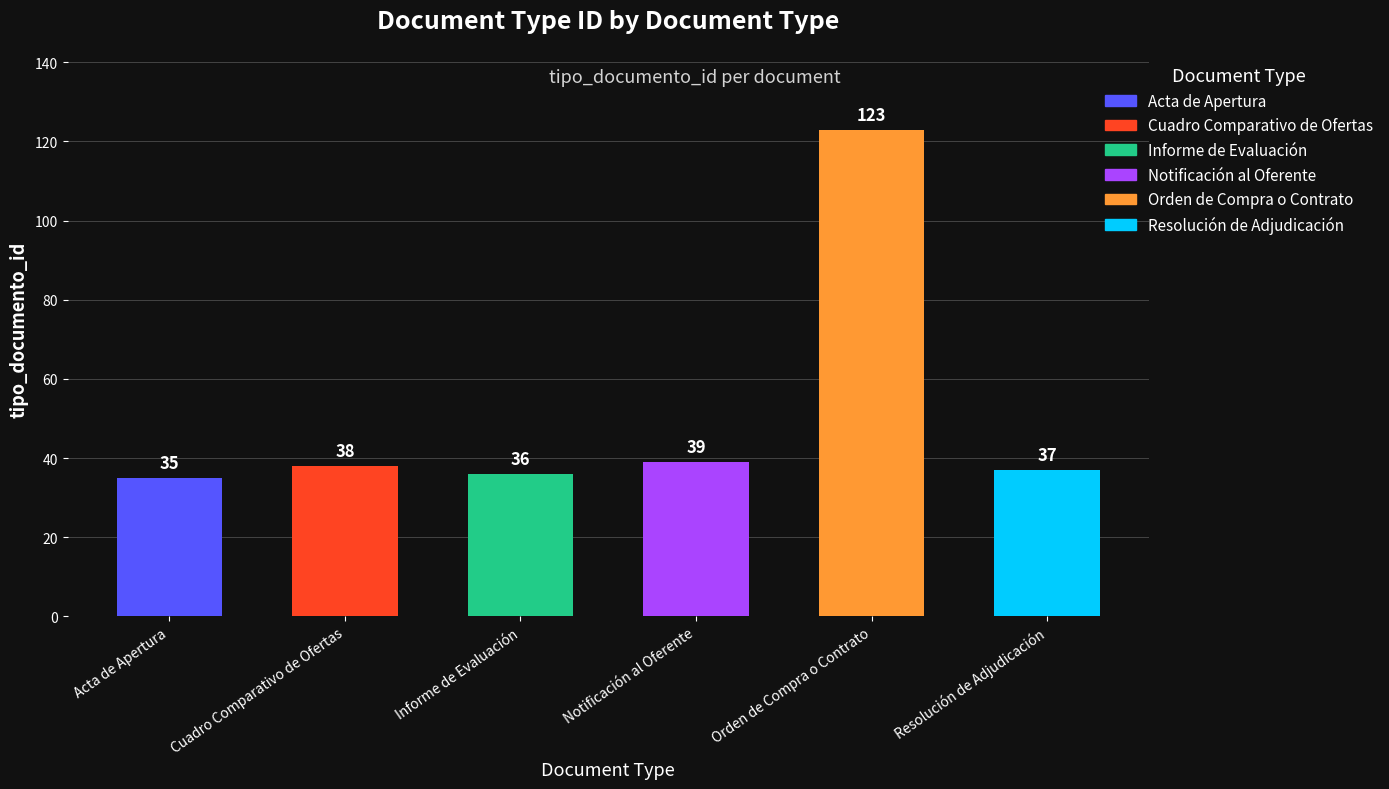

Reading right to left, extract all data points from this chart.

Resolución de Adjudicación=37	Orden de Compra o Contrato=123	Notificación al Oferente=39	Informe de Evaluación=36	Cuadro Comparativo de Ofertas=38	Acta de Apertura=35